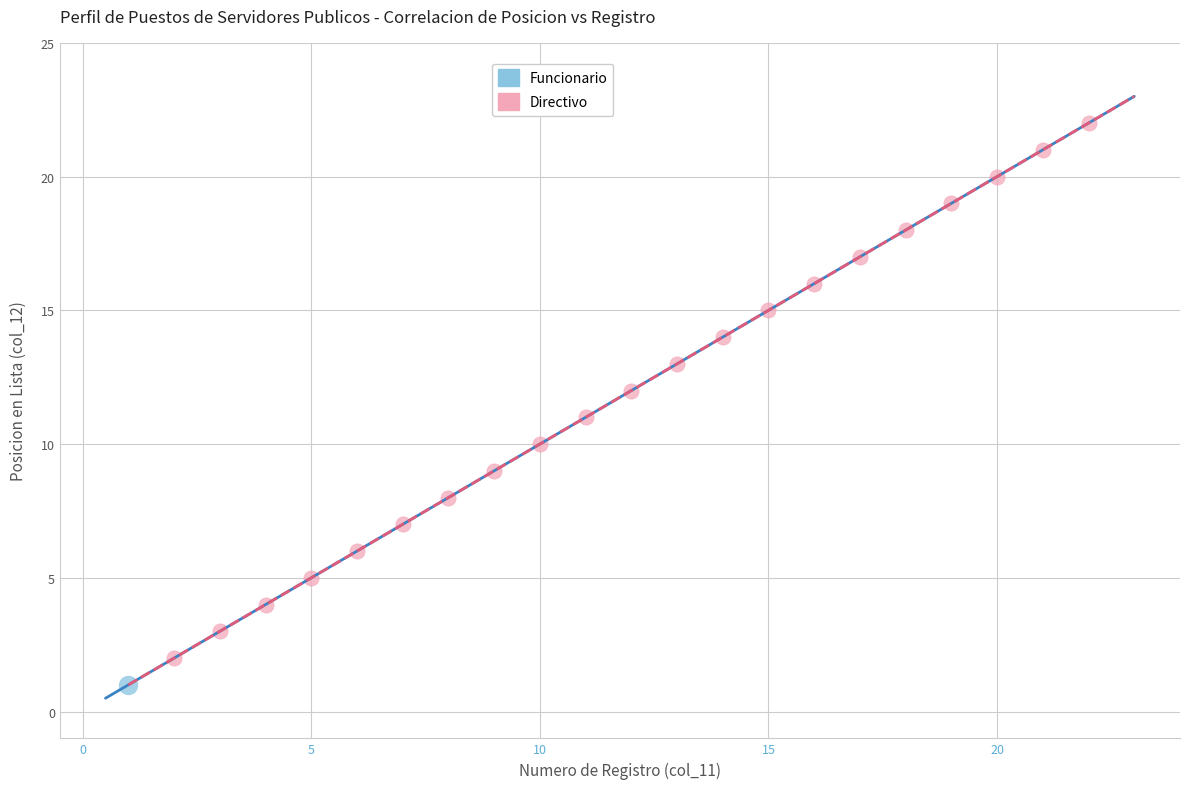

What are all the series names shown in the legend?

Funcionario, Directivo